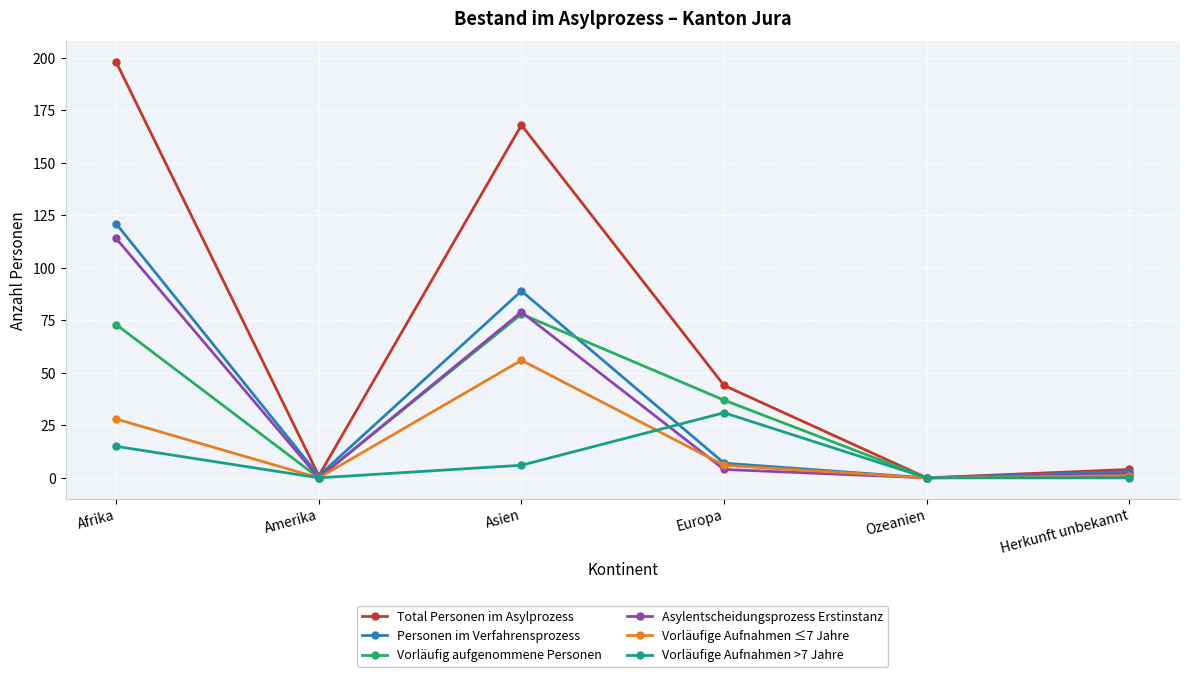

What is the difference between the maximum and minimum values in the Vorläufige Aufnahmen >7 Jahre series?

31